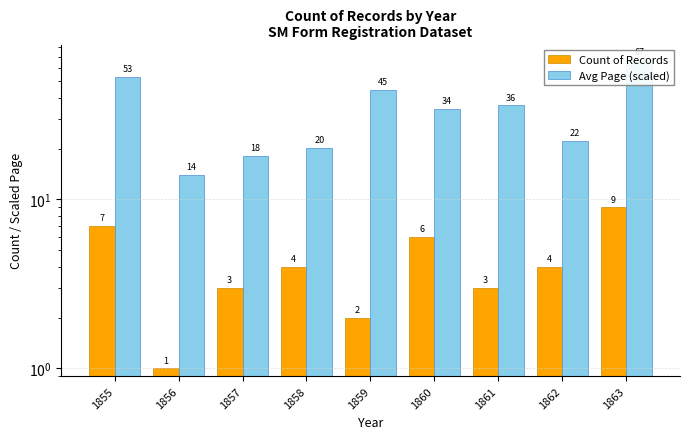

What is the value of the Avg Page (scaled) bar at the 2nd from the left?

14.0